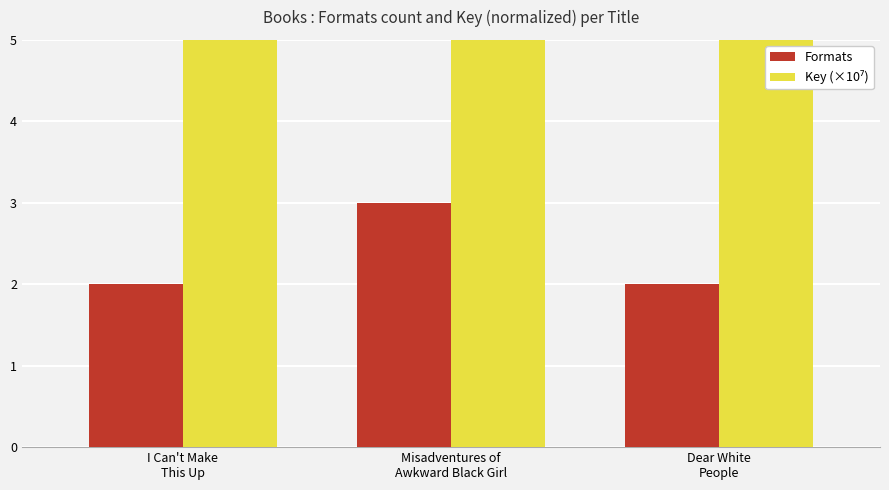

What is the difference between the maximum and minimum values in the Key (×10⁷) series?

5.5